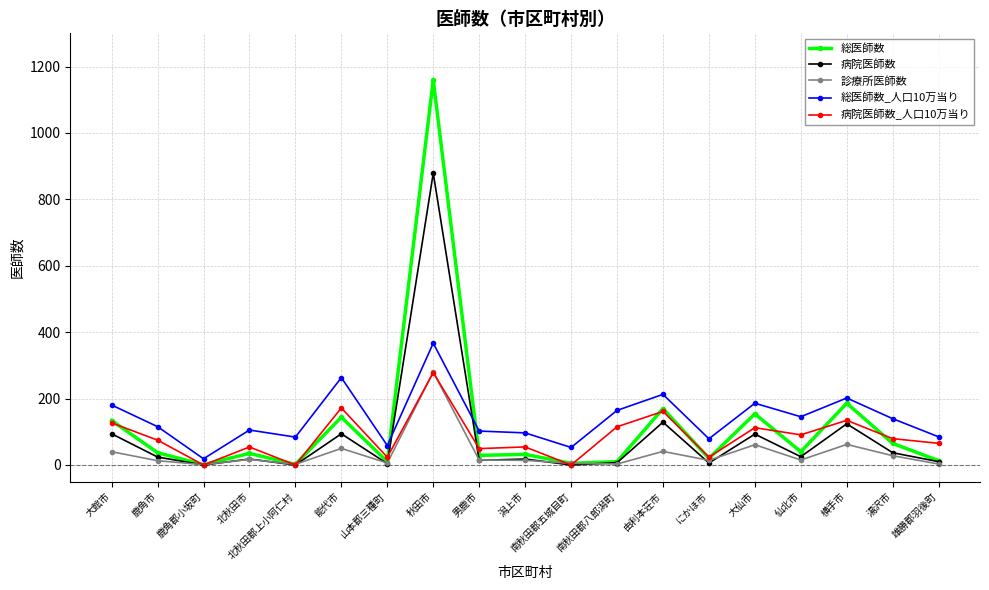

Which category has the highest value across all series?

秋田市